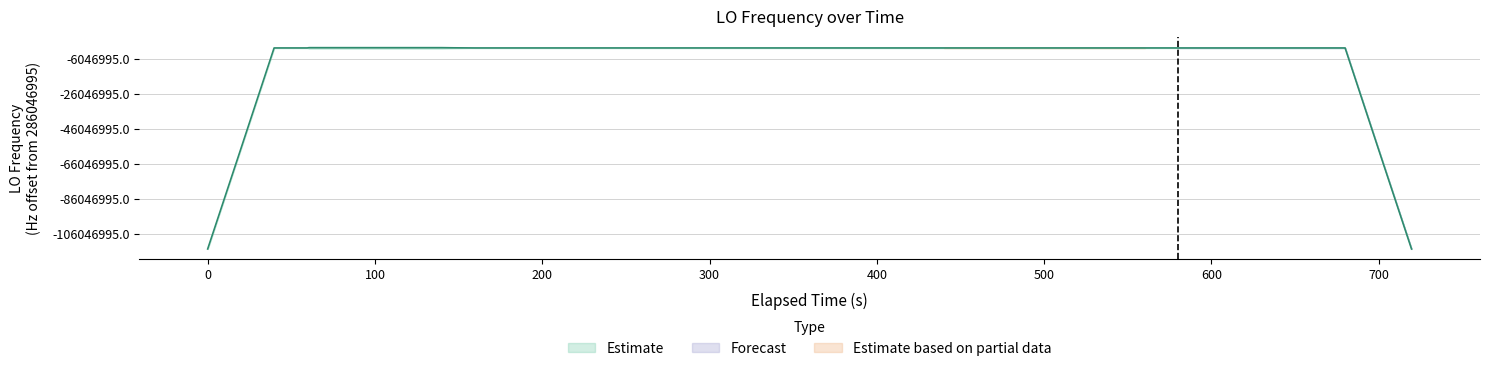

How many distinct data groups are displayed?

1